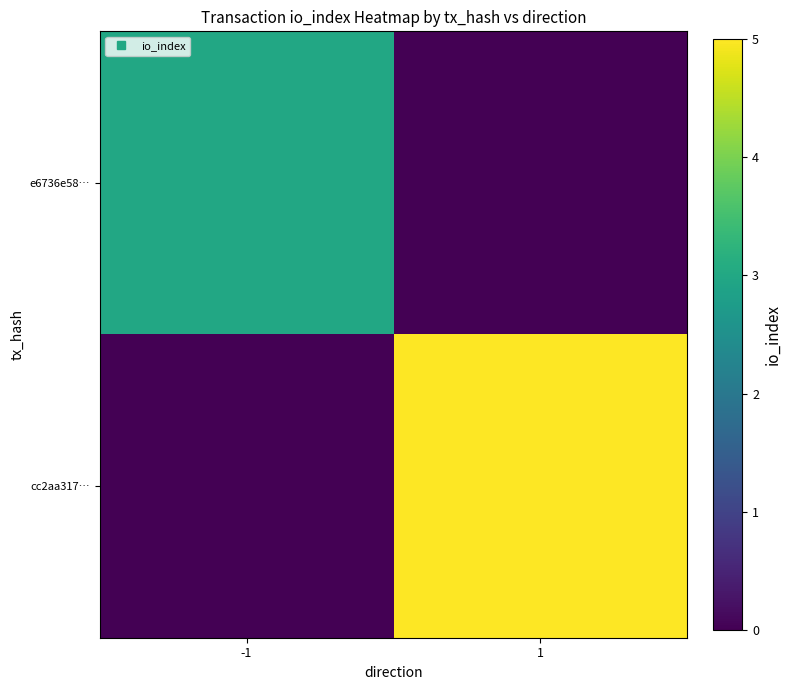

Between -1 and 1, which series saw the biggest shift?

cc2aa317…